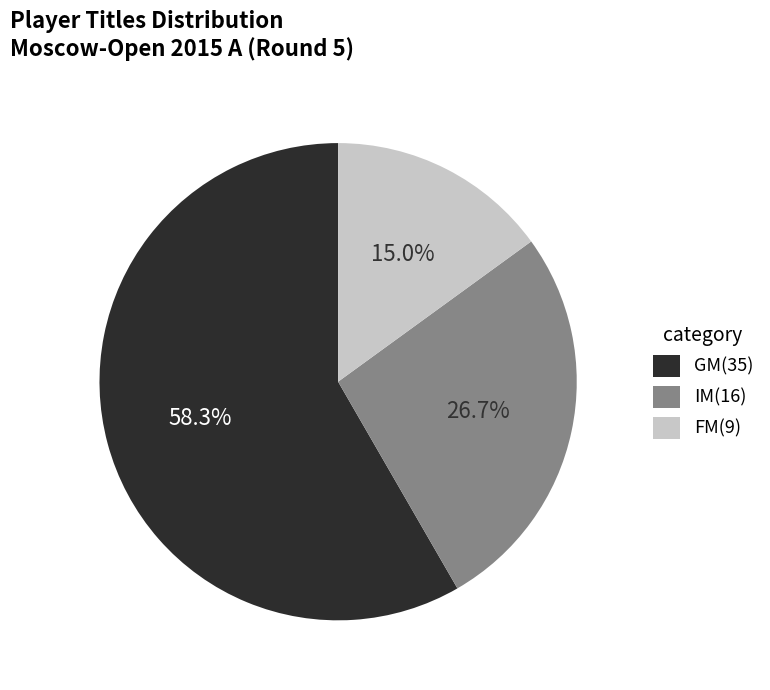

Does any single category account for the majority?

Yes